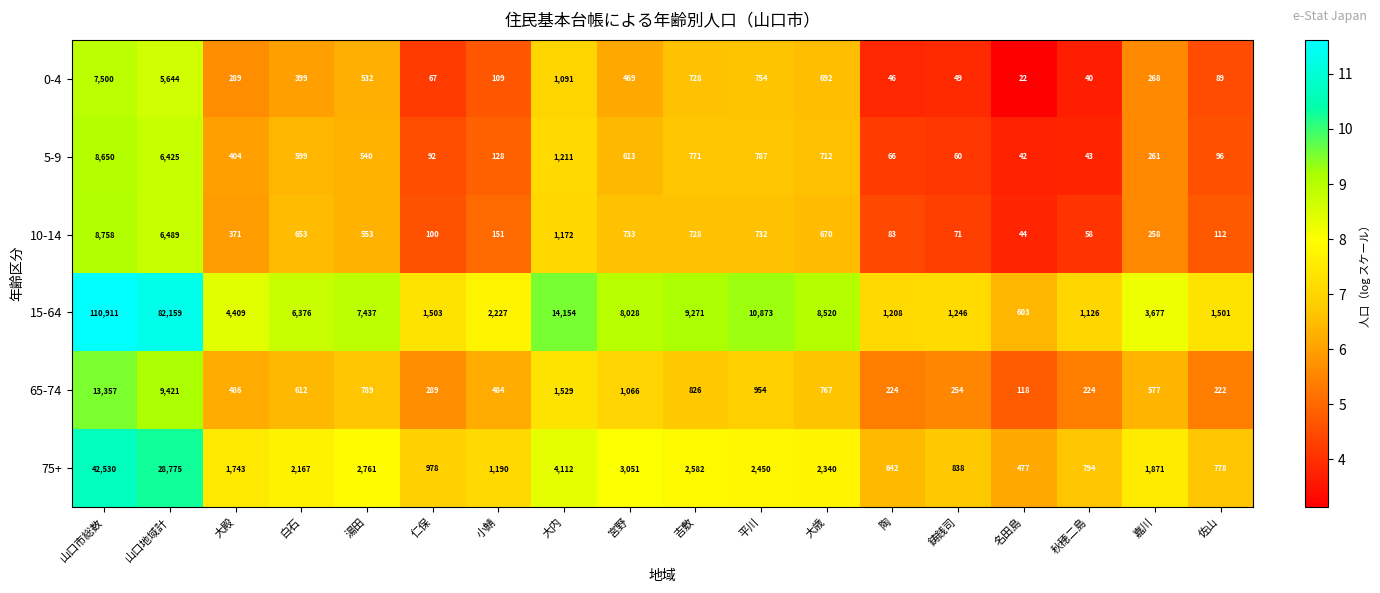

What is the minimum value shown in the chart?

22